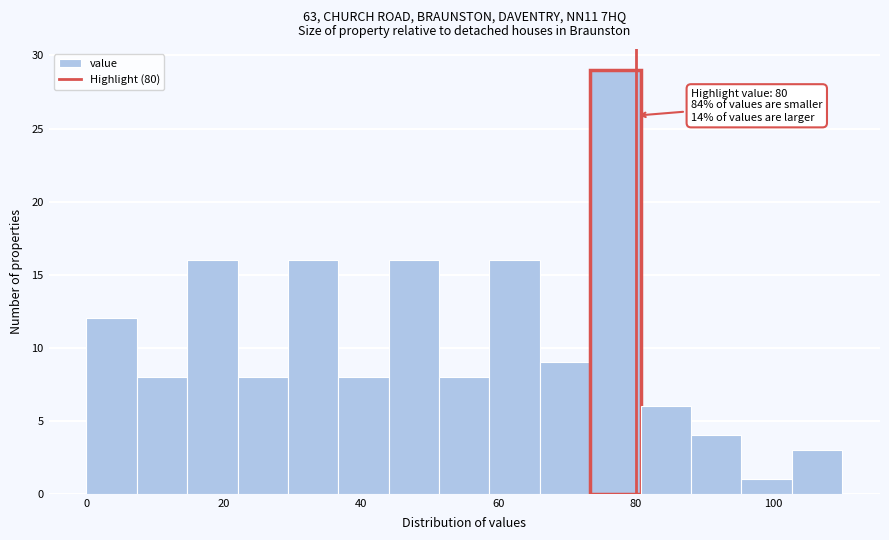

Read against the x-axis, roughly where is the centre of the tallest bar?

78